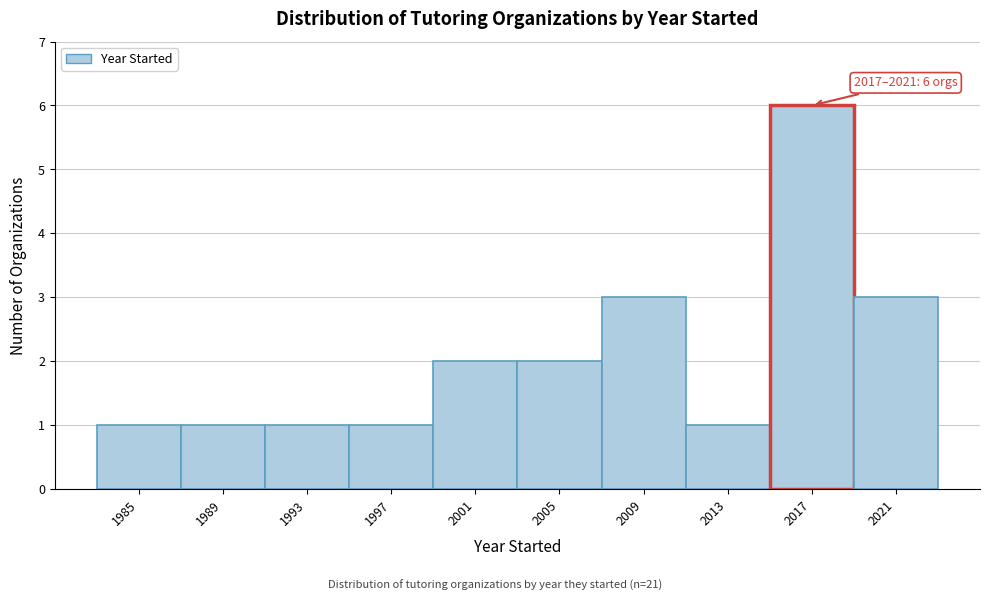

Reading left to right, what are all the values shown in this chart?

1	1	1	1	2	2	3	1	6	3